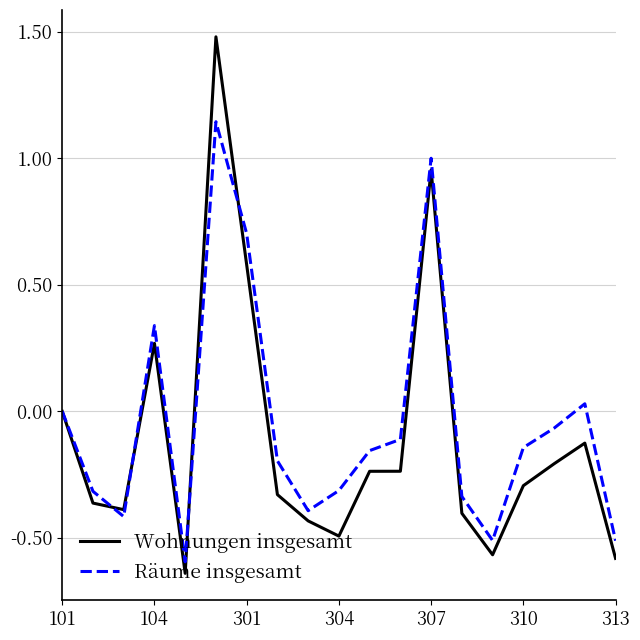

List the series in order of their peak value, lowest first.

Räume insgesamt, Wohnungen insgesamt